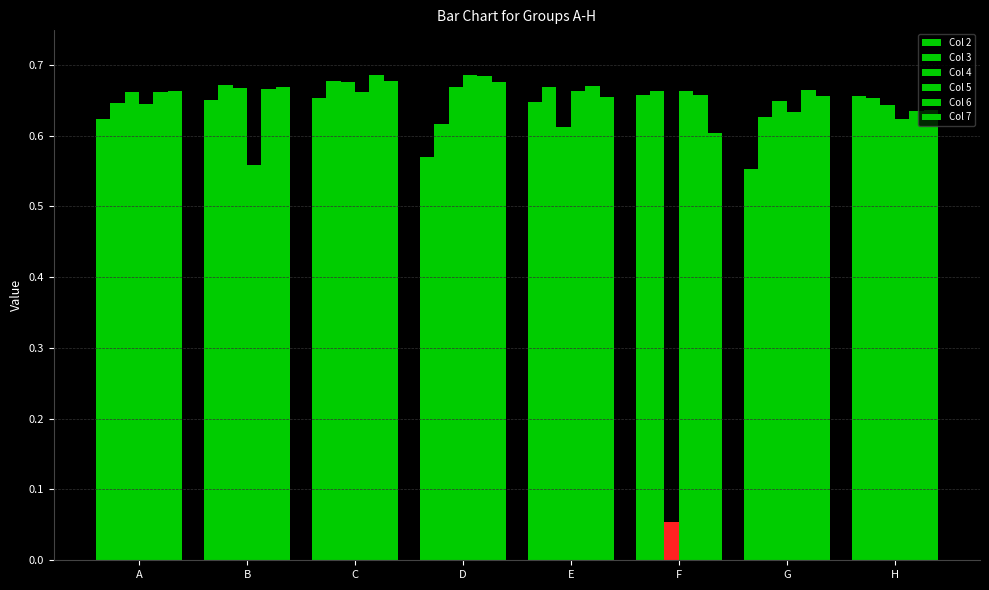

How many distinct data groups are displayed?

6